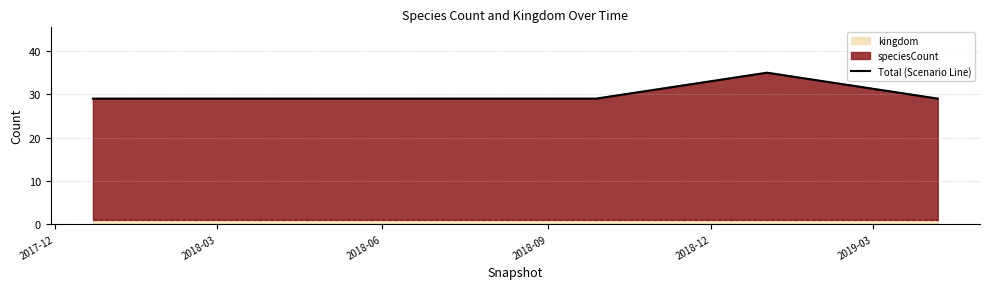

Where is the data nearest to the value 32?

2017-12